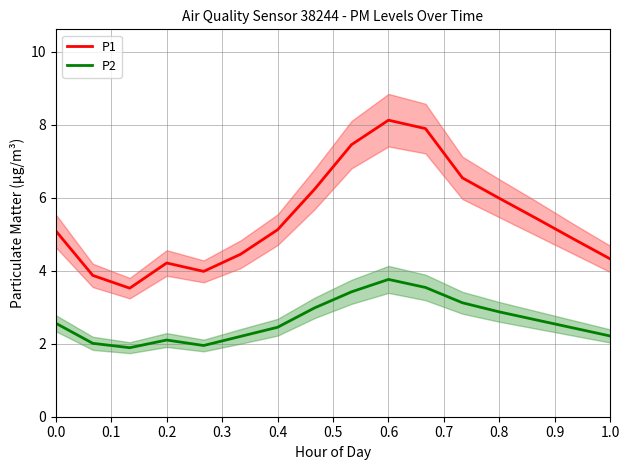

Reading right to left, what are all the values shown in this chart?

P1: 4.3	4.9	5.4	6.0	6.5	7.9	8.1	7.5	6.2	5.1	4.5	4.0	4.2	3.5	3.9	5.1
P2: 2.2	2.4	2.6	2.9	3.1	3.5	3.8	3.4	3.0	2.5	2.2	1.9	2.1	1.9	2.0	2.6